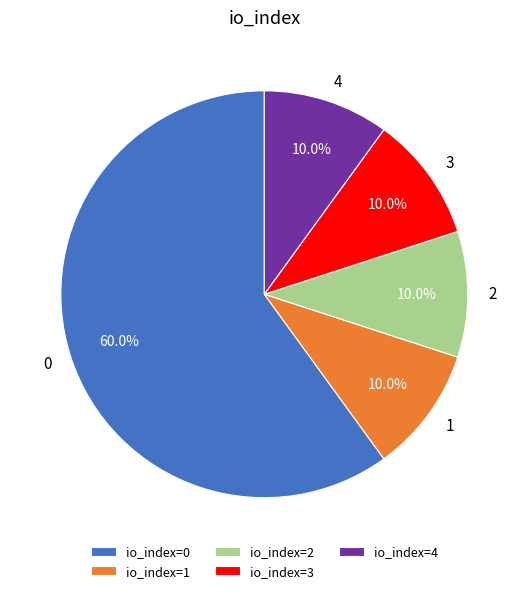

Between io_index=2 and io_index=0, which is larger?

io_index=0